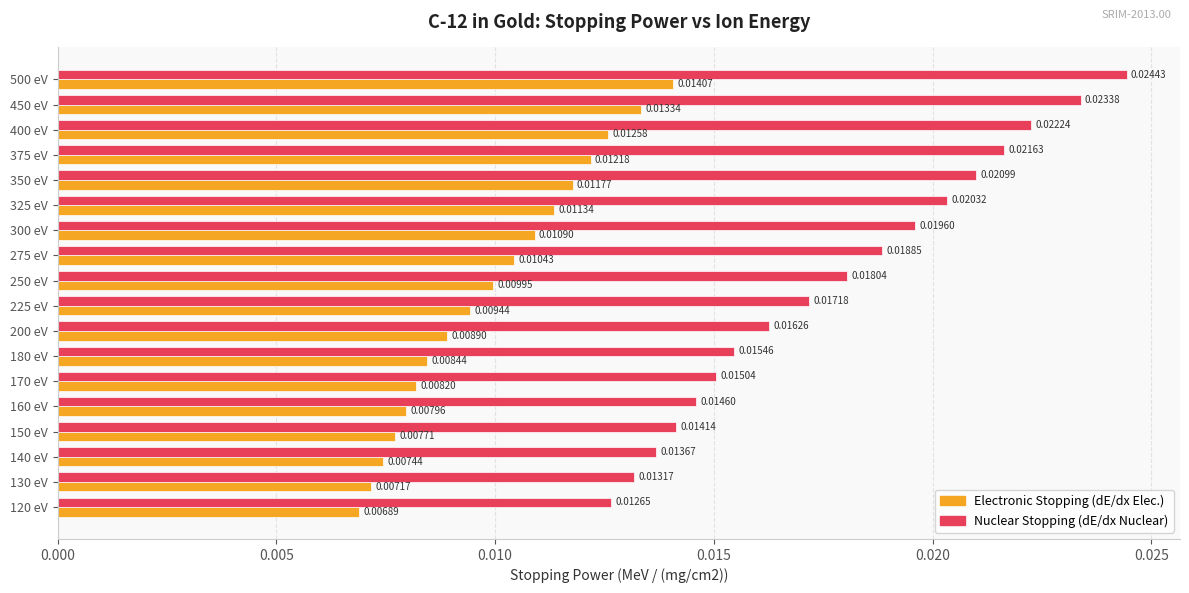

At which category is the sum across all series the highest?

500 eV